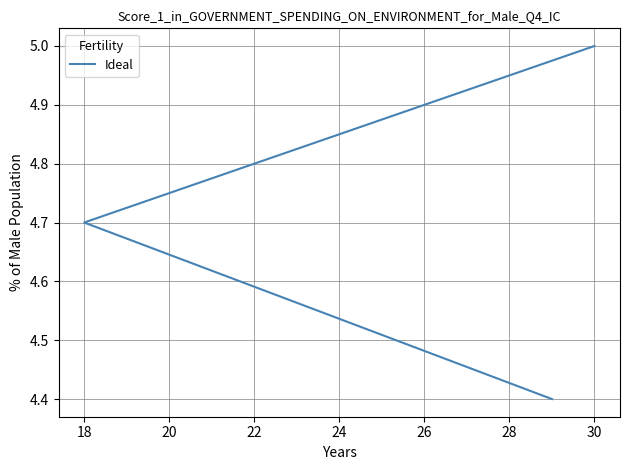

Reading left to right, extract all data points from this chart.

5.0	4.7	4.4